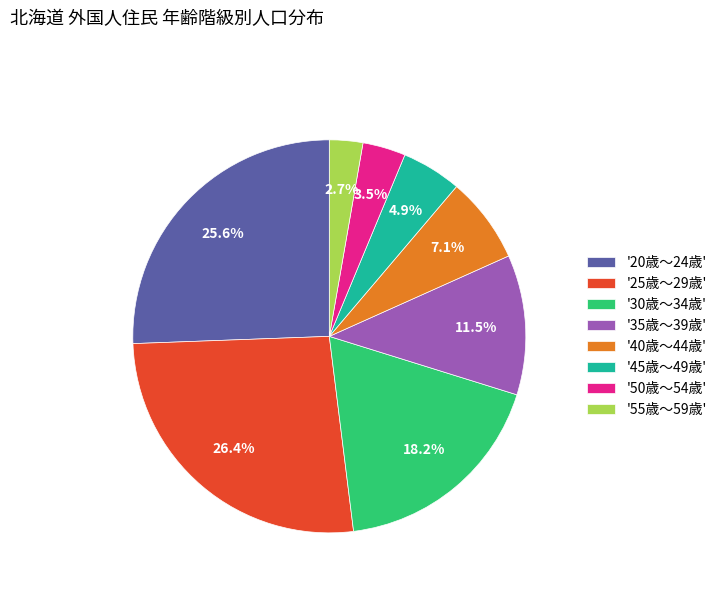

What is the ratio of the value at '40歳～44歳' to the value at '30歳～34歳'?

0.4